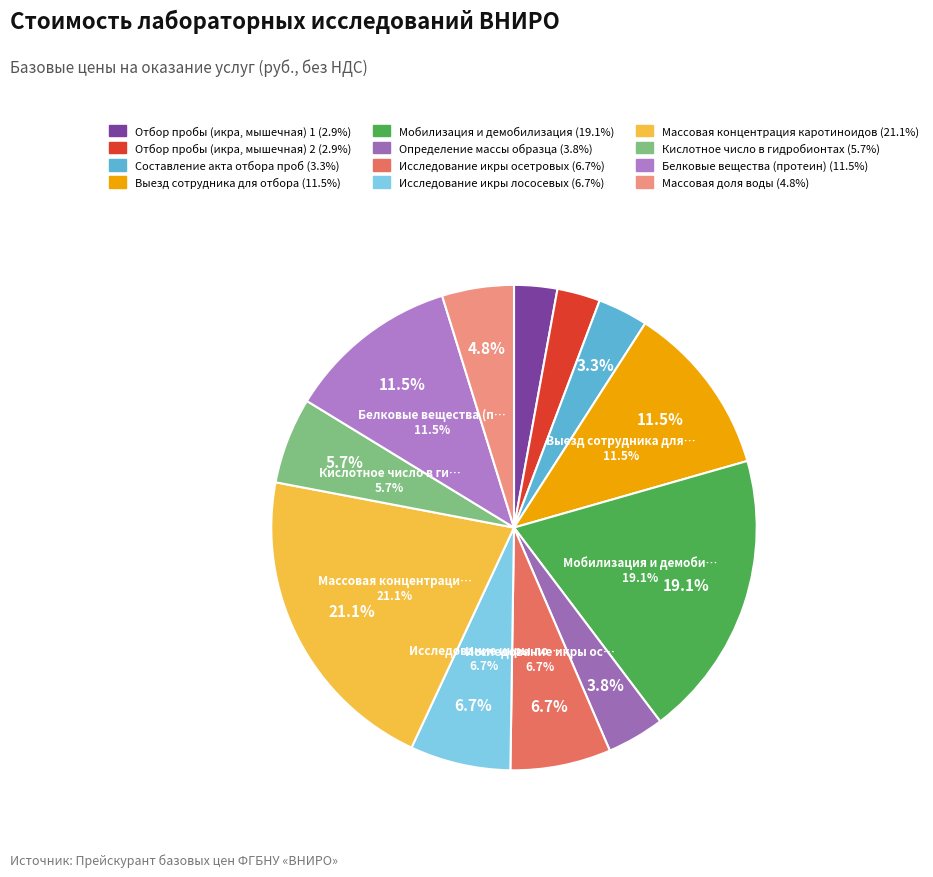

What percentage is the Отбор пробы (икра, мышечная) 2 slice, to the nearest percent?

3%